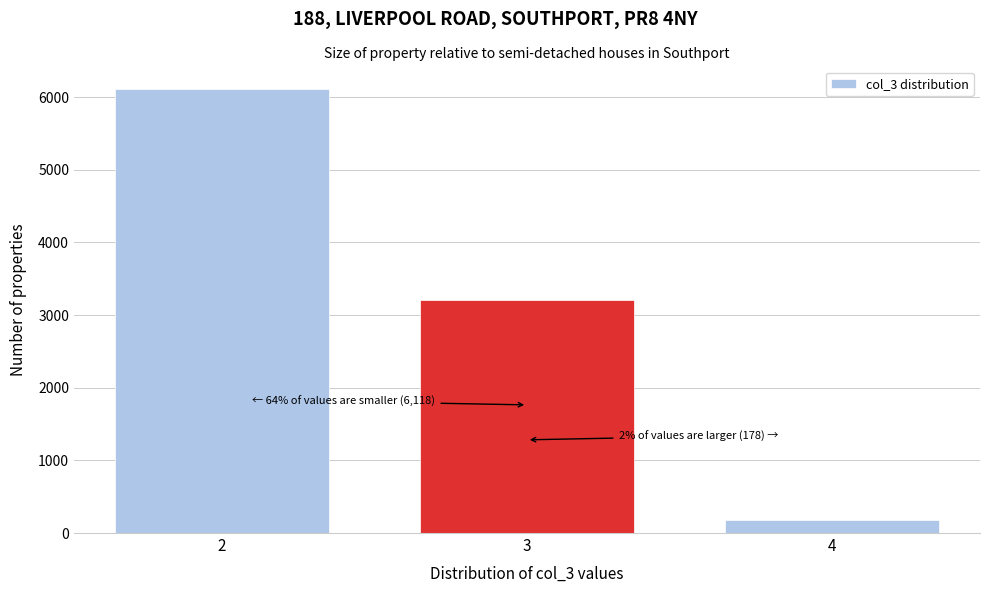

Reading right to left, extract all data points from this chart.

4=178	3=3207	2=6118